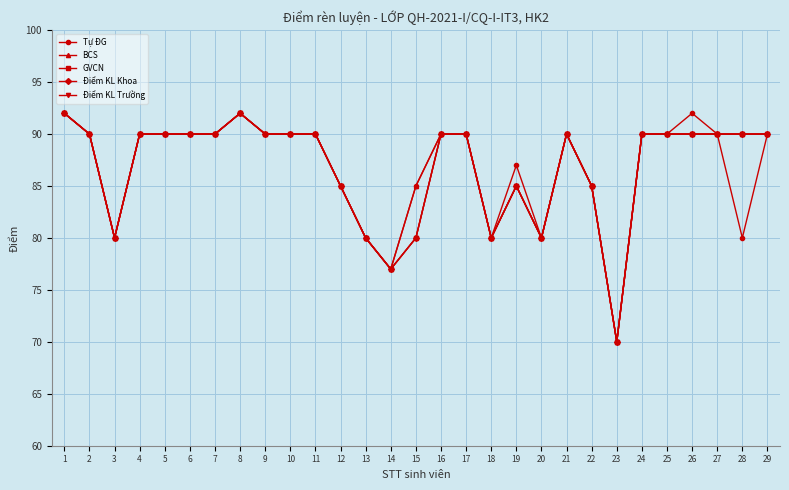

What is the value of the GVCN point at the 5th from the left?

90